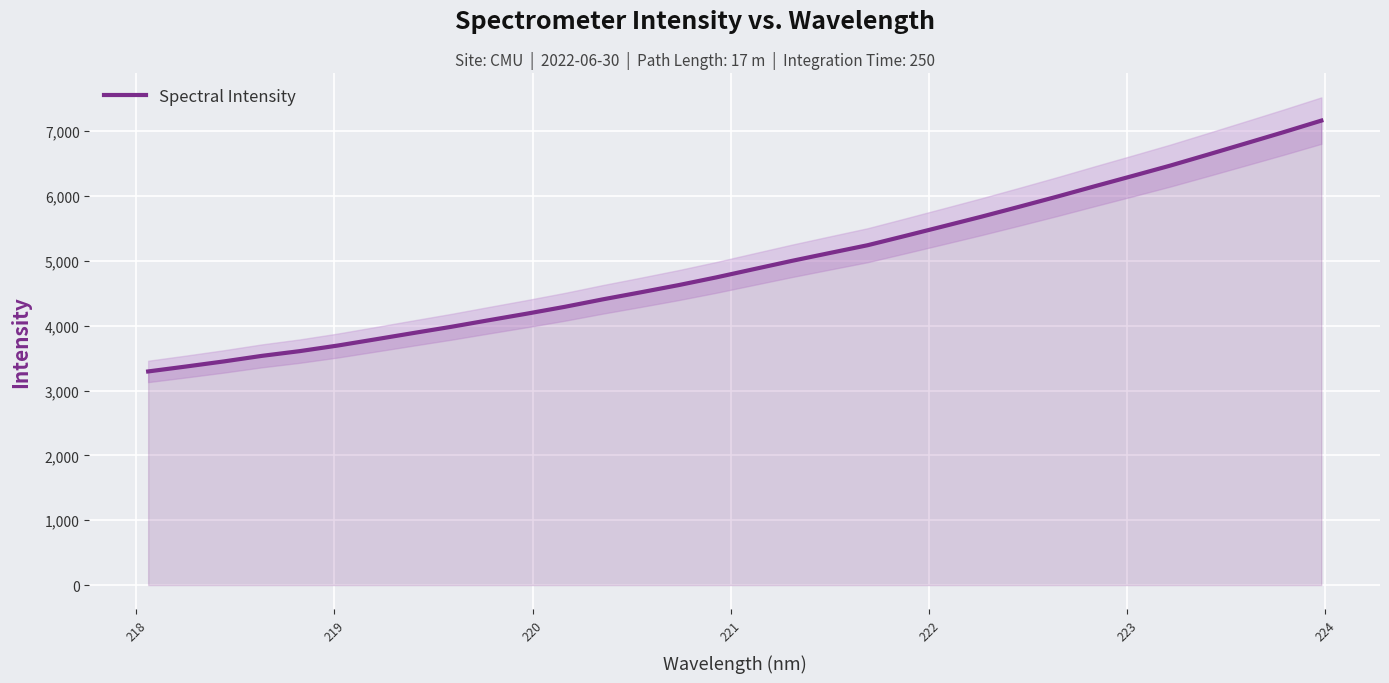

How many values are below 4873?

16